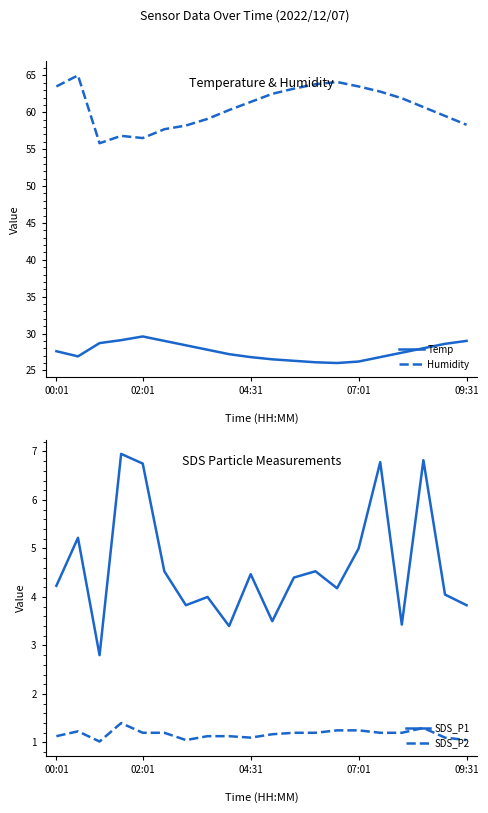

True or false: Temp and SDS_P2 intersect in this chart.

False